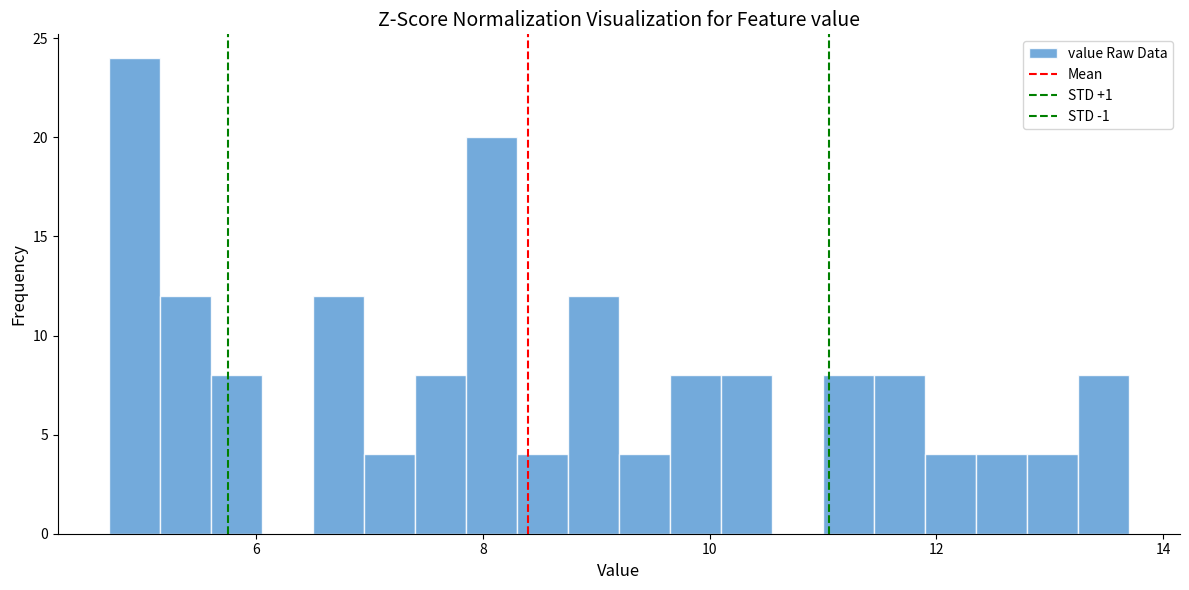

Read against the x-axis, roughly where is the centre of the tallest bar?

5.0